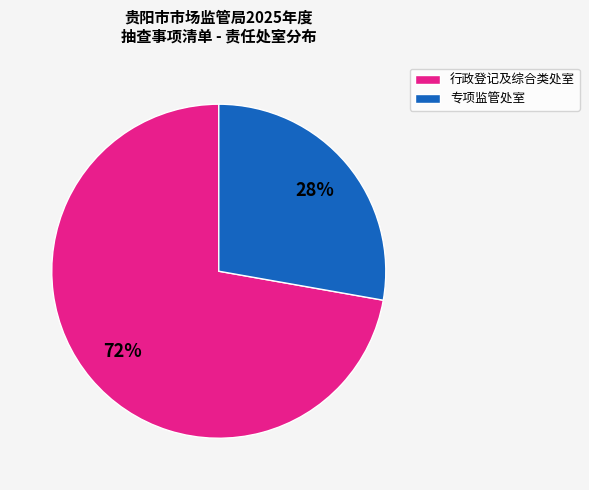

How many slices are in this pie chart?

2